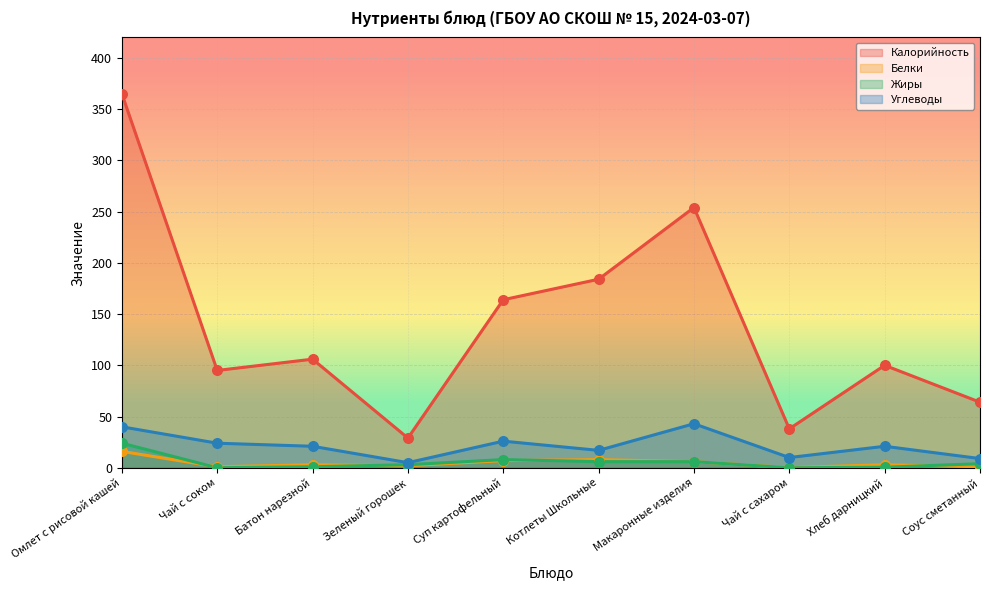

What are all the series names shown in the legend?

Калорийность, Белки, Жиры, Углеводы